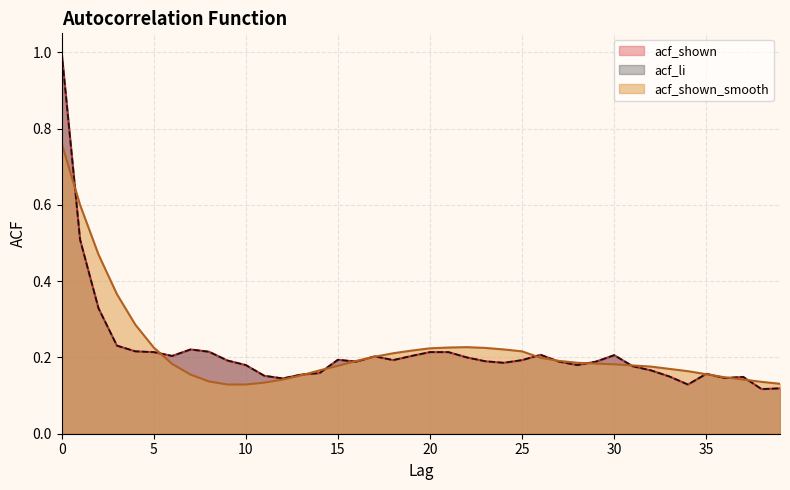

How many times do acf_li and acf_shown_smooth cross each other?

15